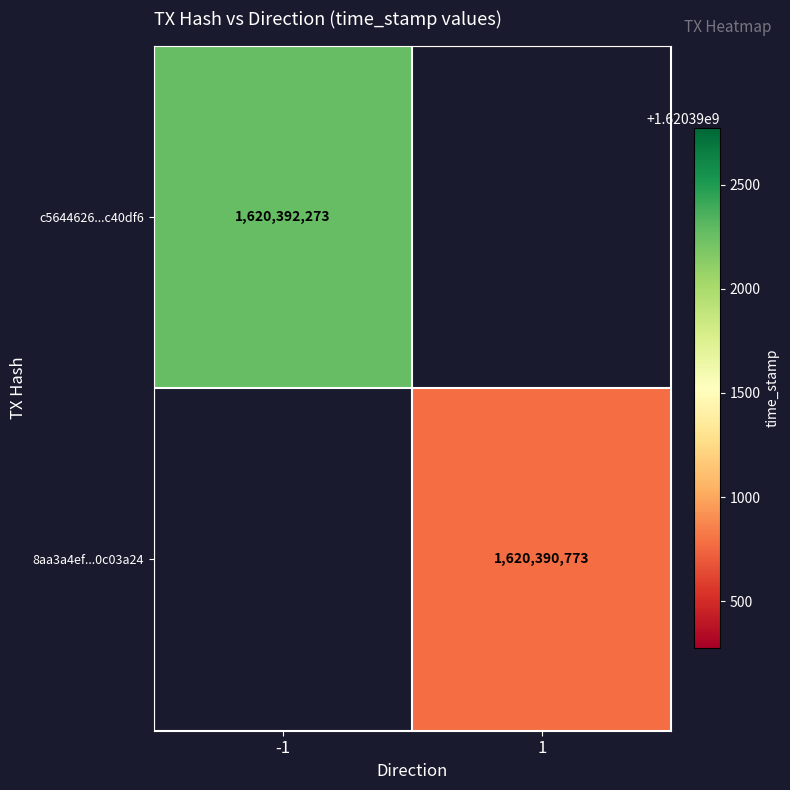

What is the highest value of the c5644626cc1fb67740d3a8b464834ca53c40df6 series?

1620392273